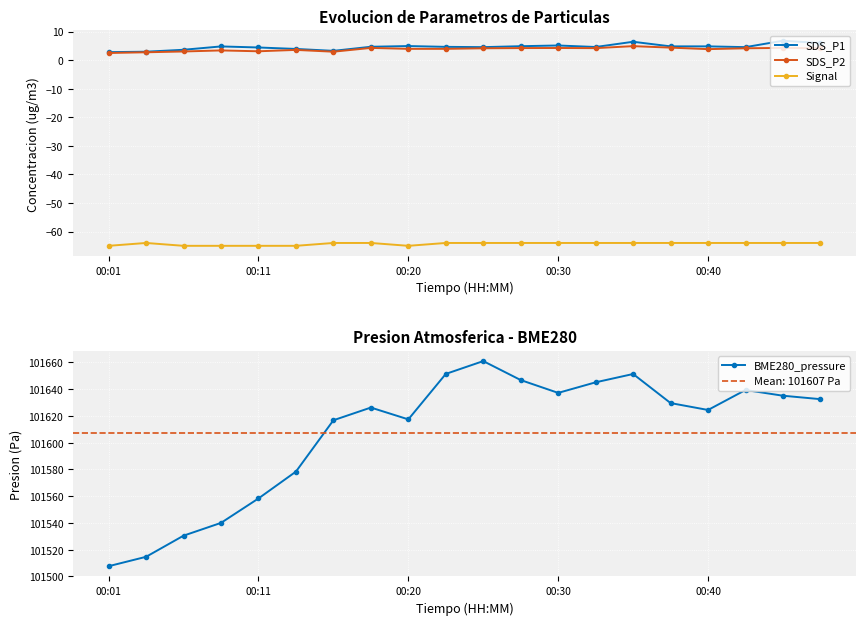

Reading left to right, list all the values displayed in this chart.

SDS_P1: 2.8	3.0	3.6	4.8	4.4	3.9	3.2	4.7	4.9	4.7	4.5	4.9	5.1	4.6	6.4	4.8	4.8	4.5	6.8	6.0
SDS_P2: 2.5	2.8	3.0	3.4	3.1	3.6	3.0	4.3	4.0	4.0	4.2	4.2	4.2	4.2	4.9	4.4	3.9	4.2	4.3	4.2
Signal: -65.0	-64.0	-65.0	-65.0	-65.0	-65.0	-64.0	-64.0	-65.0	-64.0	-64.0	-64.0	-64.0	-64.0	-64.0	-64.0	-64.0	-64.0	-64.0	-64.0
BME280_pressure: 101507.6	101514.7	101530.5	101540.0	101558.3	101578.4	101616.8	101626.3	101617.4	101651.4	101661.0	101646.8	101637.2	101645.2	101651.4	101629.6	101624.5	101639.4	101635.1	101632.6